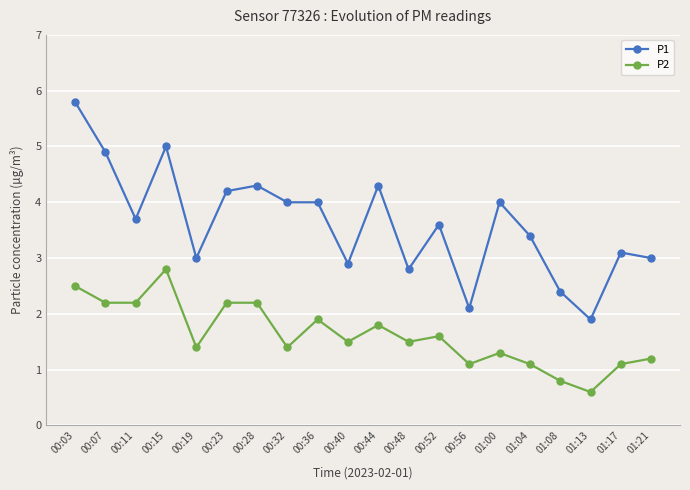

Rank the series by their maximum value, from lowest to highest.

P2, P1